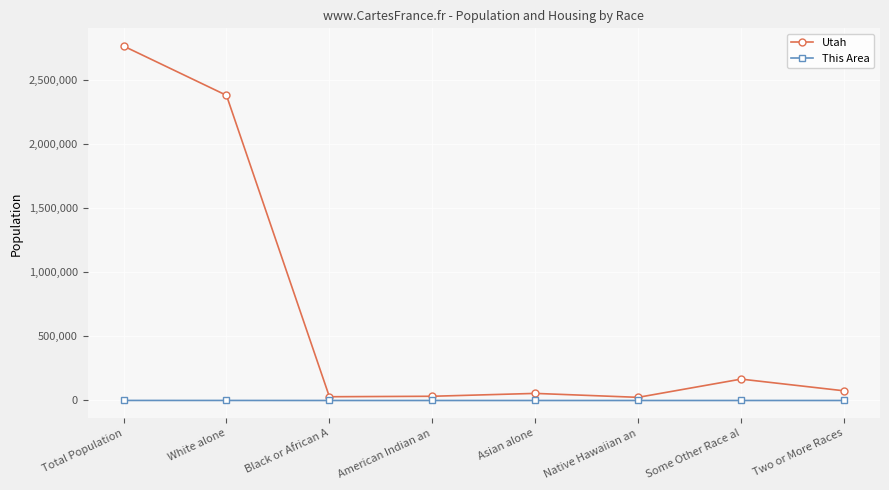

How many data points in This Area are less than 1?

4